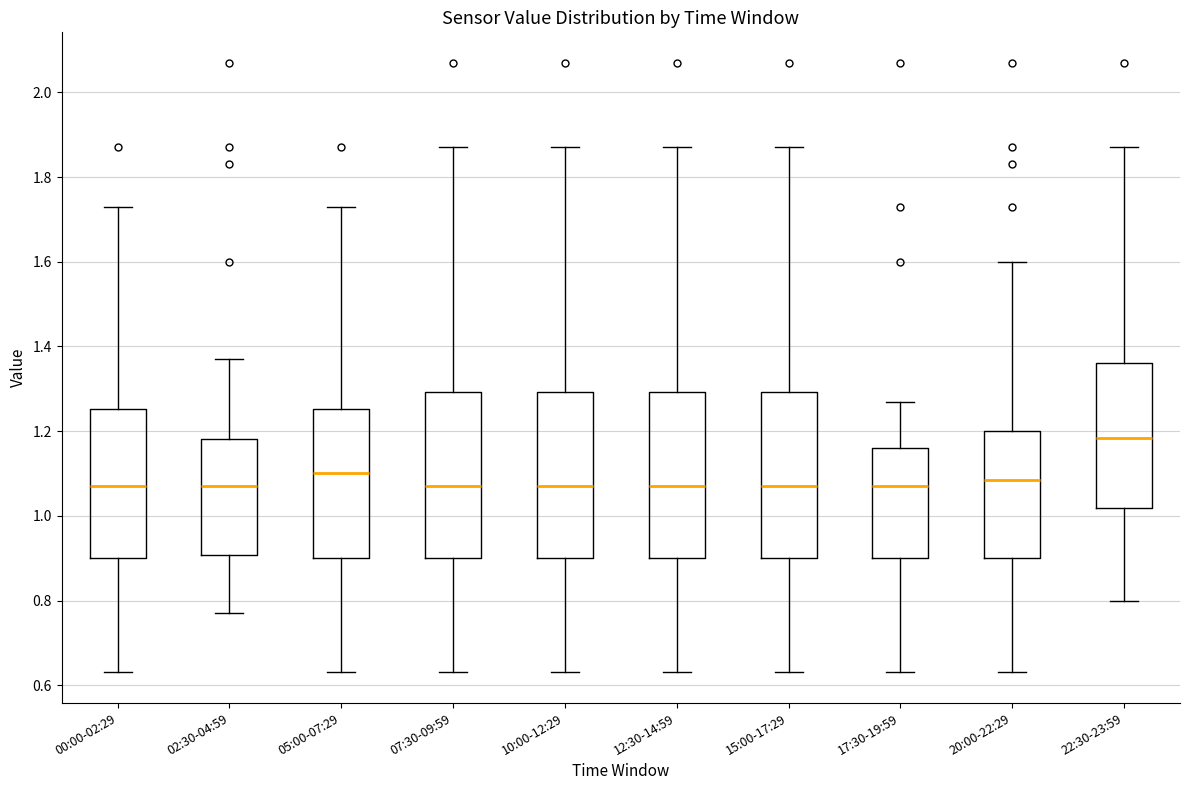

Reading left to right, read every box against the y-axis: the position of its median line, the range the box covers, and the ends of its whiskers. The values are not printed on the chart, so give them approximately, as read against the axis.

00:00-02:29: median 1.08, box 0.90 to 1.26, whiskers 0.64 to 1.74
02:30-04:59: median 1.08, box 0.90 to 1.18, whiskers 0.78 to 1.38
05:00-07:29: median 1.10, box 0.90 to 1.26, whiskers 0.64 to 1.74
07:30-09:59: median 1.08, box 0.90 to 1.30, whiskers 0.64 to 1.88
10:00-12:29: median 1.08, box 0.90 to 1.30, whiskers 0.64 to 1.88
12:30-14:59: median 1.08, box 0.90 to 1.30, whiskers 0.64 to 1.88
15:00-17:29: median 1.08, box 0.90 to 1.30, whiskers 0.64 to 1.88
17:30-19:59: median 1.08, box 0.90 to 1.16, whiskers 0.64 to 1.28
20:00-22:29: median 1.08, box 0.90 to 1.20, whiskers 0.64 to 1.60
22:30-23:59: median 1.18, box 1.02 to 1.36, whiskers 0.80 to 1.88